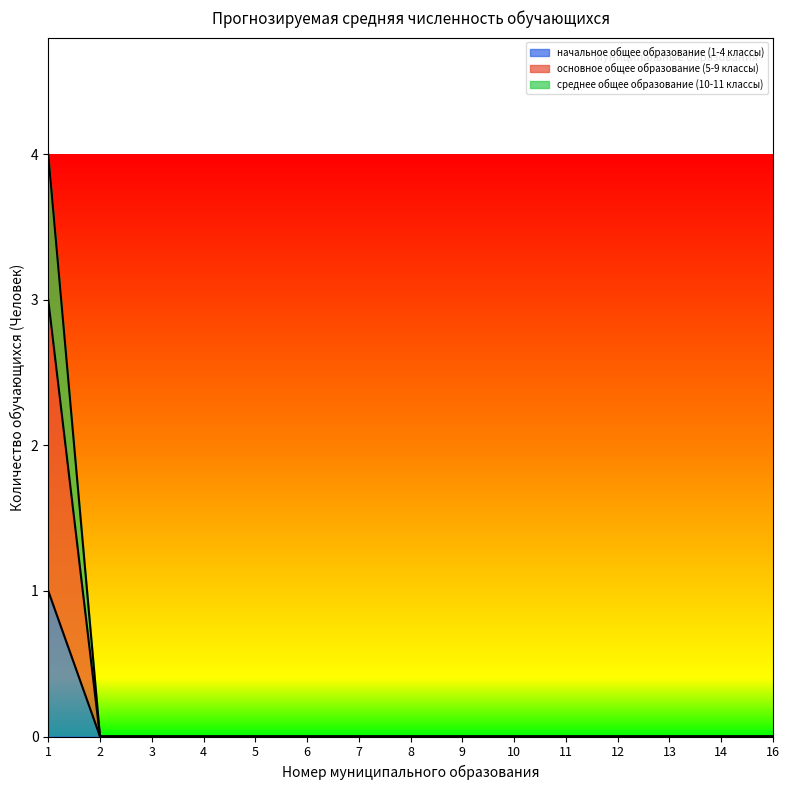

What is the maximum value for основное общее образование (5-9 классы)?

3